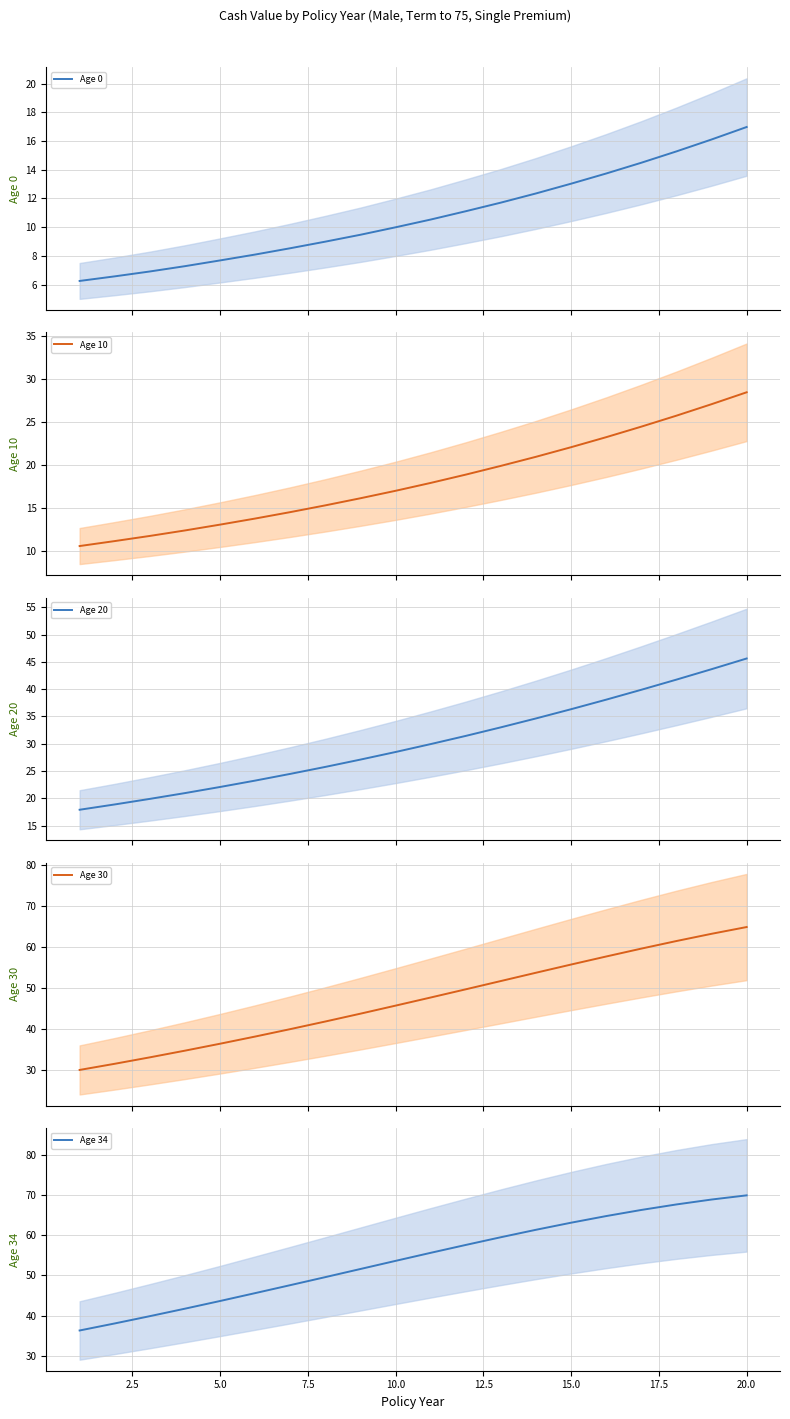

Reading right to left, transcribe all the data shown in this chart.

Age 0: 17.0	16.1	15.3	14.5	13.7	13.0	12.3	11.7	11.1	10.5	10.0	9.5	9.0	8.5	8.1	7.7	7.3	6.9	6.6	6.2
Age 10: 28.5	27.1	25.8	24.5	23.2	22.1	20.9	19.9	18.9	17.9	17.0	16.1	15.3	14.5	13.7	13.0	12.3	11.7	11.1	10.5
Age 20: 45.6	43.6	41.7	39.9	38.1	36.3	34.6	33.0	31.4	29.9	28.5	27.1	25.8	24.5	23.2	22.1	20.9	19.9	18.9	17.9
Age 30: 64.8	63.1	61.4	59.5	57.6	55.6	53.6	51.6	49.6	47.6	45.6	43.6	41.7	39.9	38.1	36.3	34.6	33.0	31.4	29.9
Age 34: 69.9	68.9	67.7	66.3	64.8	63.1	61.4	59.5	57.6	55.6	53.6	51.6	49.6	47.6	45.6	43.6	41.7	39.9	38.1	36.3